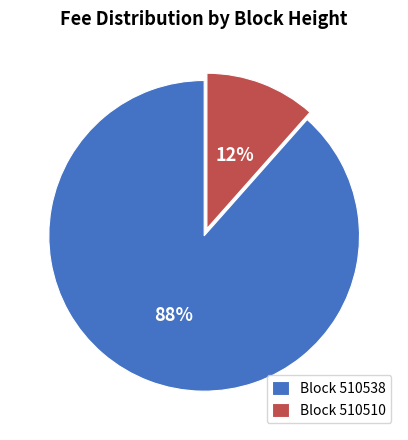

Rank the categories by value from highest to lowest.

Block 510538, Block 510510